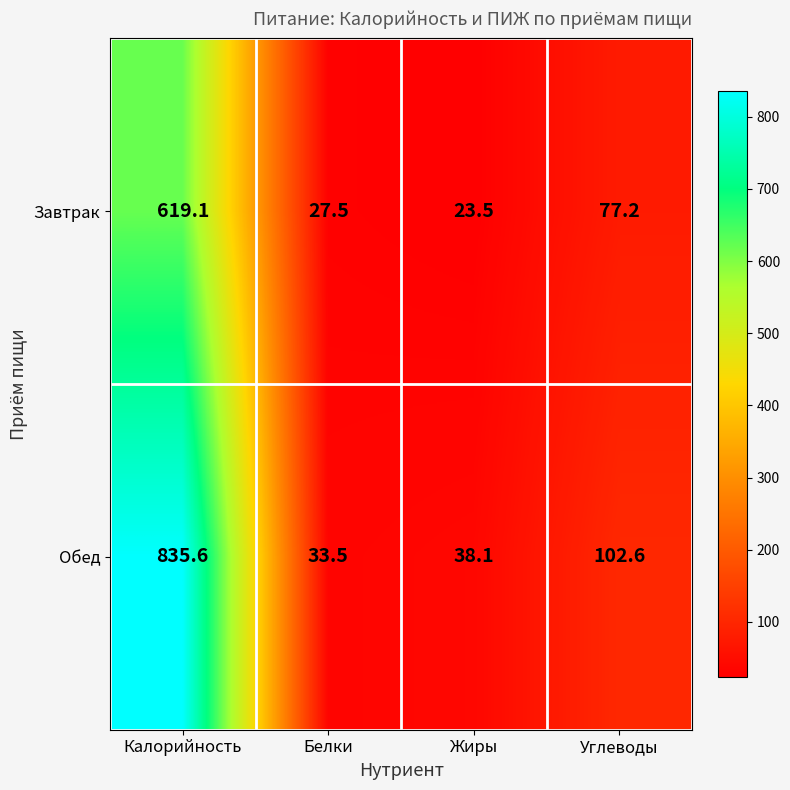

Which label corresponds to the largest value in the chart?

Калорийность